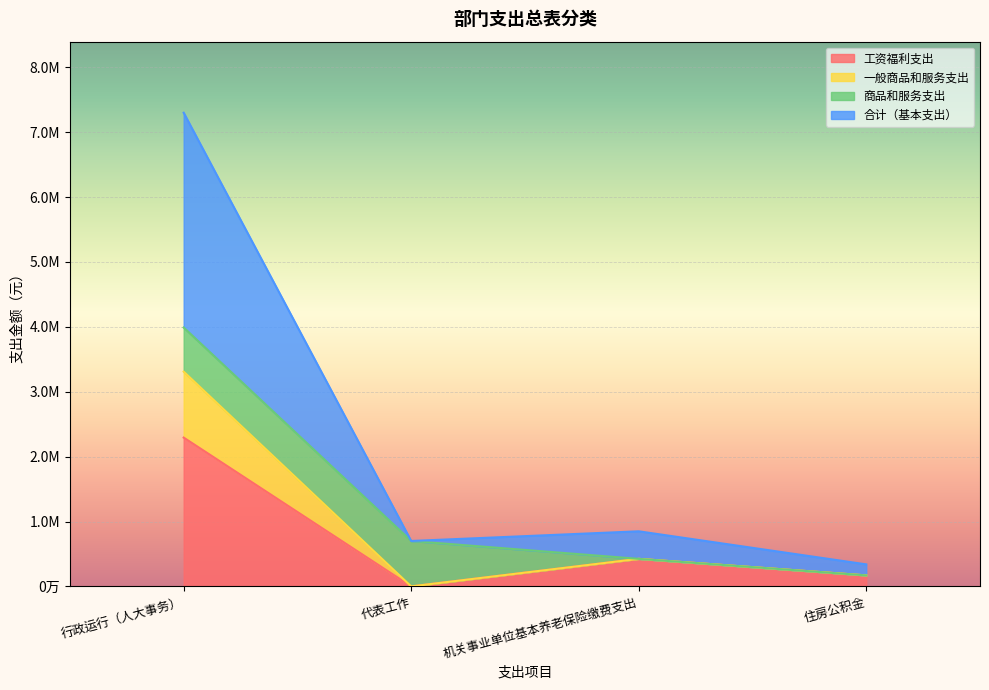

Where is the first local maximum for 合计（基本支出）?

机关事业单位基本养老保险缴费支出